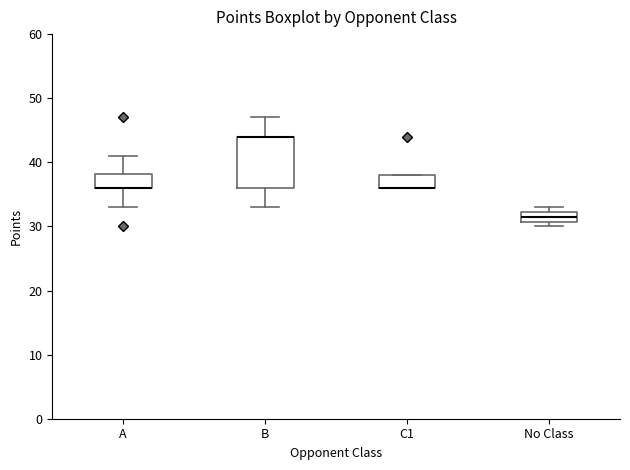

Comparing the boxes themselves (not the whiskers), which one is the tallest?

B